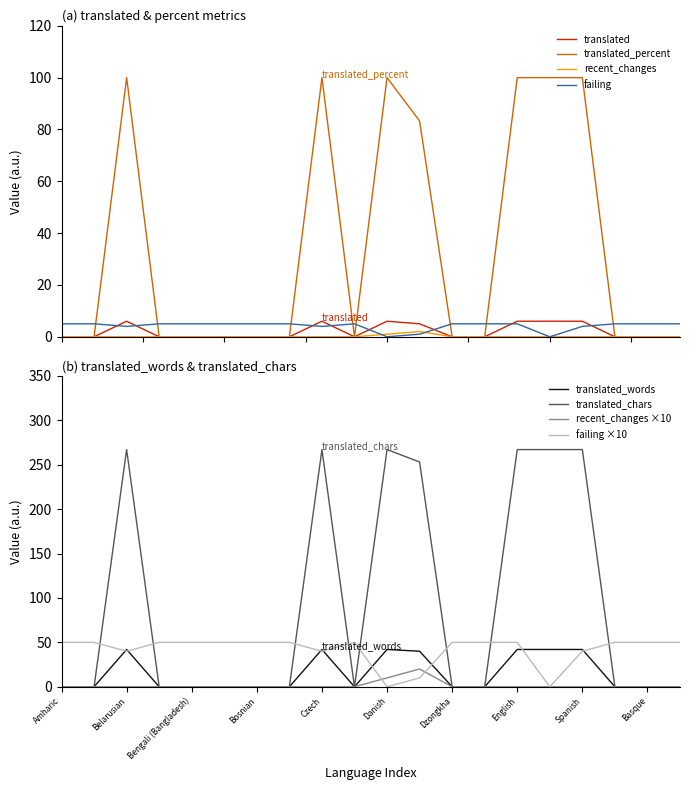

Reading right to left, transcribe all the data shown in this chart.

translated: 0.0	0.0	0.0	6.0	6.0	6.0	0.0	0.0	5.0	6.0	0.0	6.0	0.0	0.0	0.0	0.0	0.0	6.0	0.0	0.0
translated_percent: 0.0	0.0	0.0	100.0	100.0	100.0	0.0	0.0	83.3	100.0	0.0	100.0	0.0	0.0	0.0	0.0	0.0	100.0	0.0	0.0
translated_words: 0.0	0.0	0.0	42.0	42.0	42.0	0.0	0.0	40.0	42.0	0.0	42.0	0.0	0.0	0.0	0.0	0.0	42.0	0.0	0.0
translated_chars: 0.0	0.0	0.0	267.0	267.0	267.0	0.0	0.0	253.0	267.0	0.0	267.0	0.0	0.0	0.0	0.0	0.0	267.0	0.0	0.0
recent_changes: 0.0	0.0	0.0	0.0	0.0	0.0	0.0	0.0	2.0	1.0	0.0	0.0	0.0	0.0	0.0	0.0	0.0	0.0	0.0	0.0
failing: 5.0	5.0	5.0	4.0	0.0	5.0	5.0	5.0	1.0	0.0	5.0	4.0	5.0	5.0	5.0	5.0	5.0	4.0	5.0	5.0